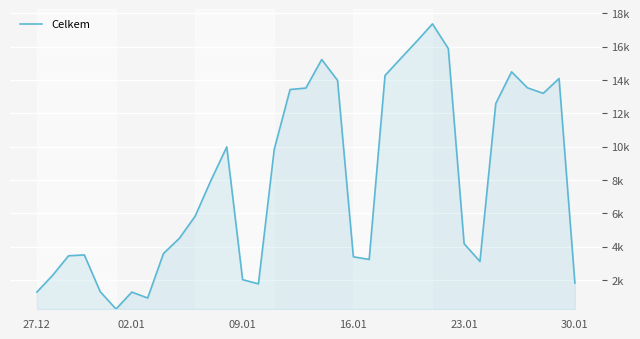

Where does the data first go above 5836?

11